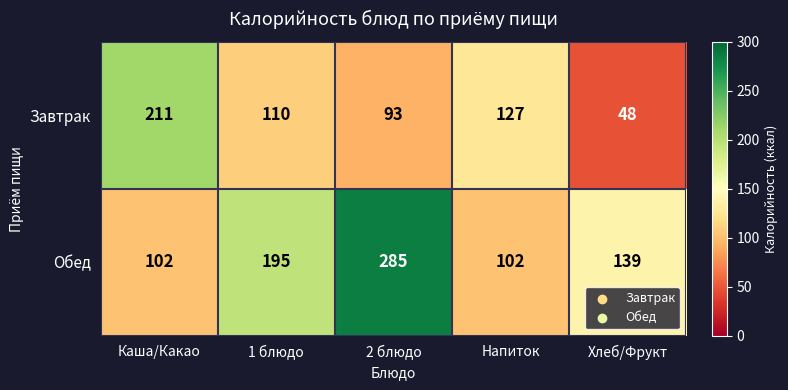

At which category is the sum across all series the highest?

2 блюдо